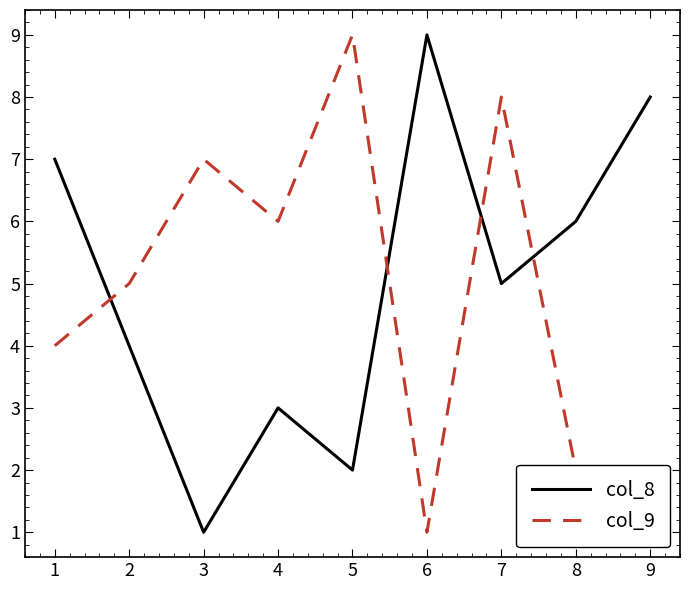

List the series in order of their overall mean, lowest first.

col_9, col_8